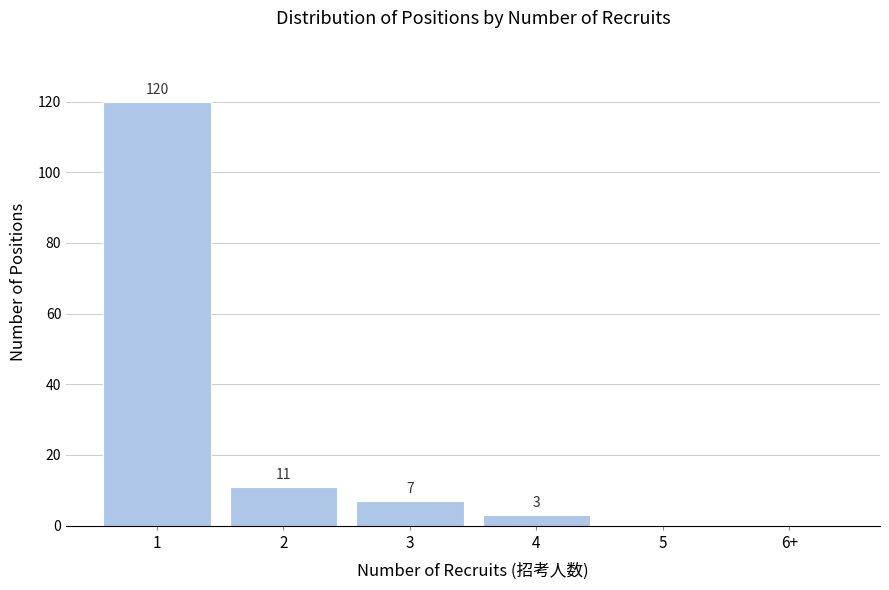

Reading left to right, list all the values displayed in this chart.

1=120	2=11	3=7	4=3	5=0	6+=0